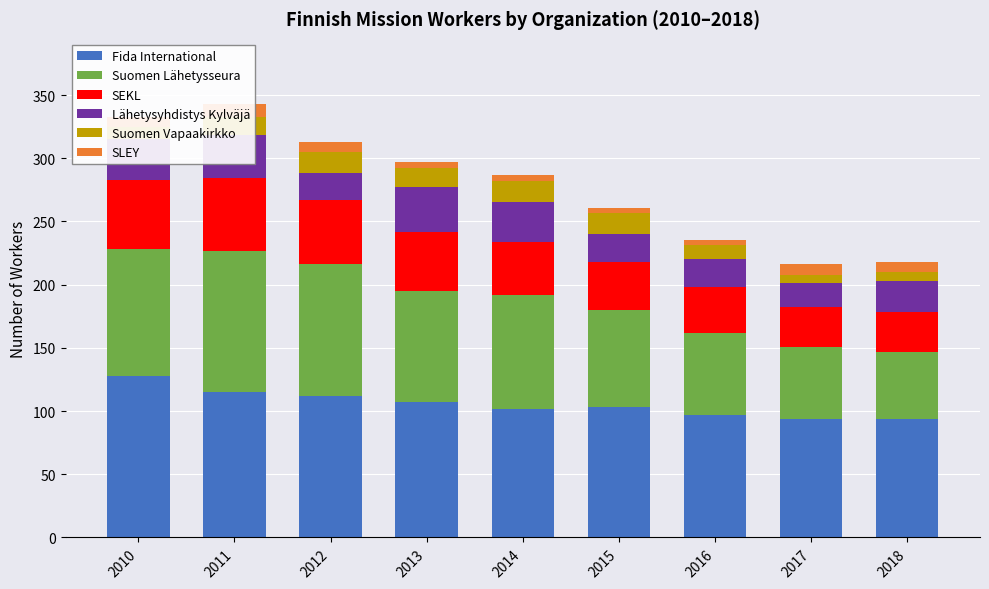

Which series has the largest total across all categories?

Fida International